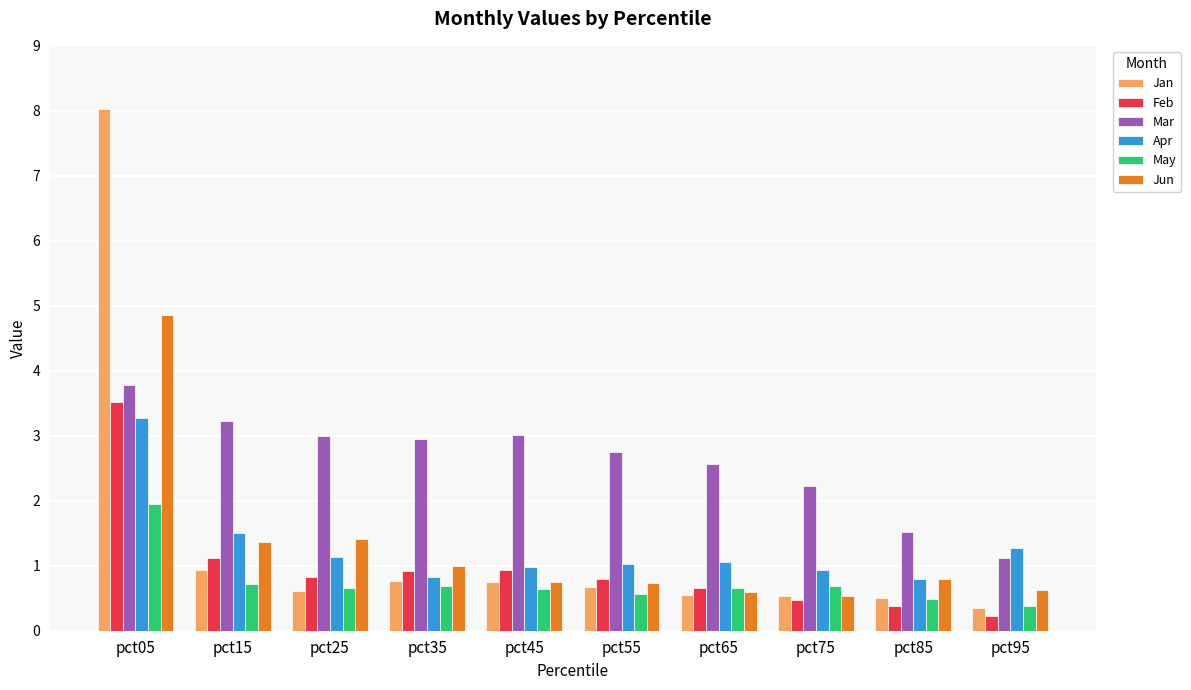

Does the chart contain any negative values?

No